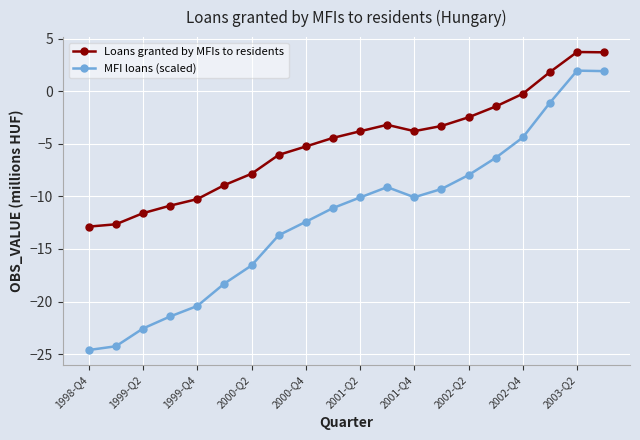

List the series in order of their peak value, lowest first.

MFI loans (scaled), Loans granted by MFIs to residents